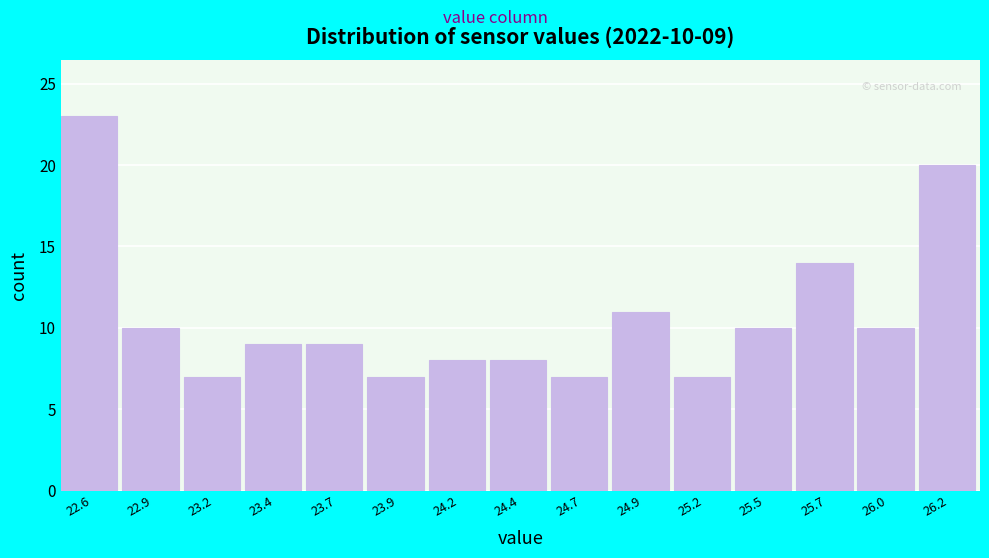

Reading left to right, what are all the values shown in this chart?

22.6=23	22.9=10	23.2=7	23.4=9	23.7=9	23.9=7	24.2=8	24.4=8	24.7=7	24.9=11	25.2=7	25.5=10	25.7=14	26.0=10	26.2=20